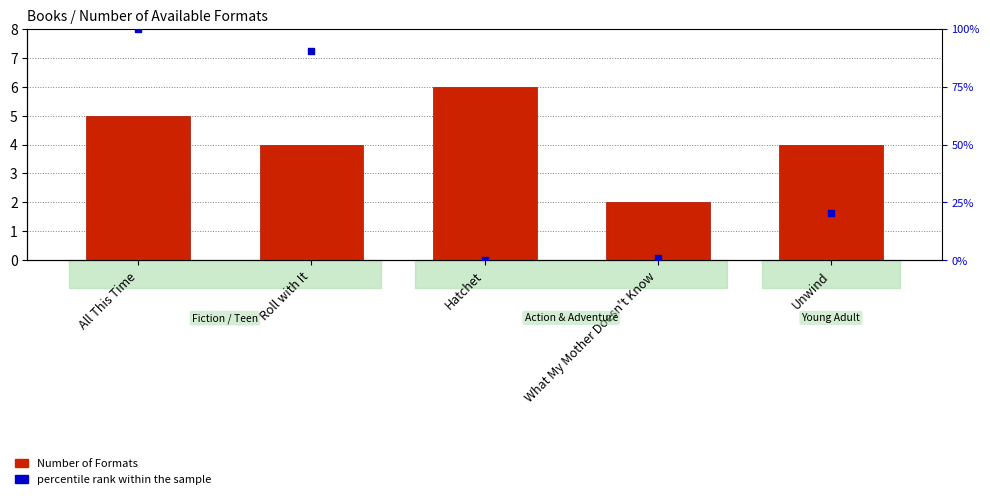

Which series reaches the maximum Y coordinate?

percentile rank within the sample